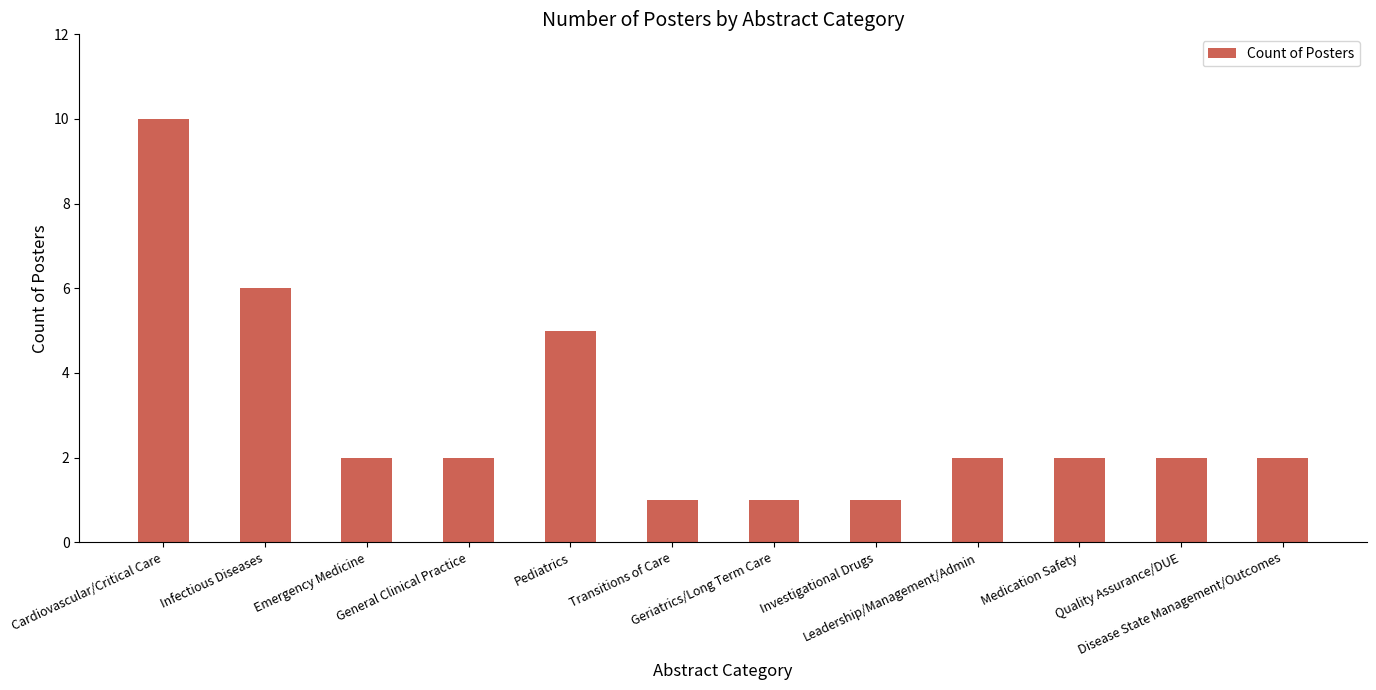

Is it true that the value at Cardiovascular/Critical Care is 4?

False